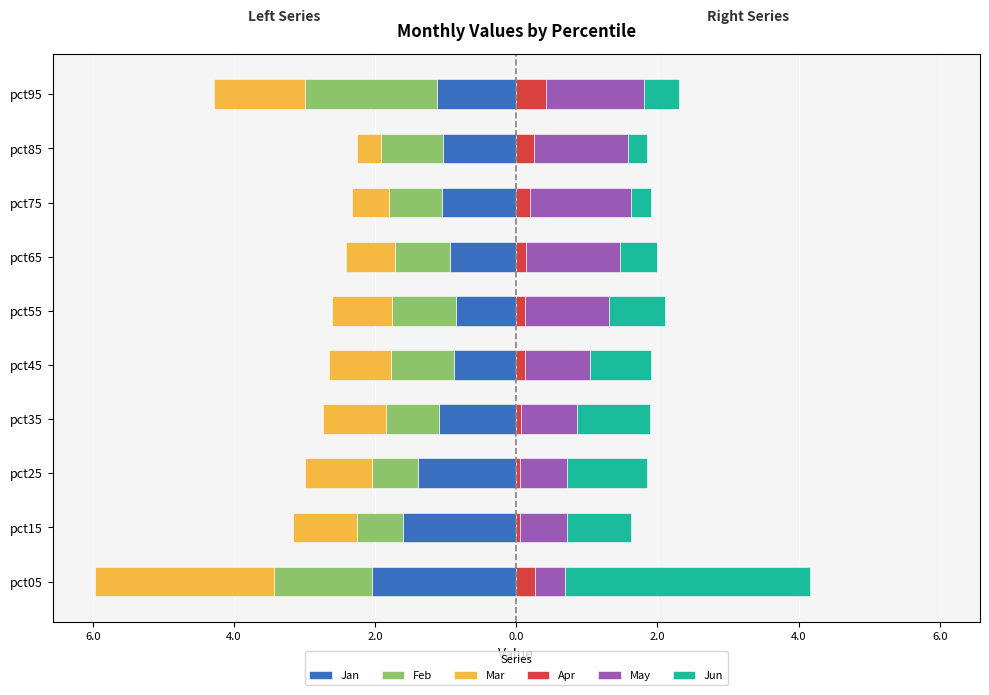

Reading left to right, transcribe all the data shown in this chart.

Jan: -2.0	-1.6	-1.4	-1.1	-0.9	-0.8	-0.9	-1.0	-1.0	-1.1
Feb: -1.4	-0.6	-0.7	-0.7	-0.9	-0.9	-0.8	-0.8	-0.9	-1.9
Mar: -2.5	-0.9	-1.0	-0.9	-0.9	-0.8	-0.7	-0.5	-0.4	-1.3
Apr: 0.3	0.1	0.1	0.1	0.1	0.1	0.1	0.2	0.3	0.4
May: 0.4	0.7	0.7	0.8	0.9	1.2	1.3	1.4	1.3	1.4
Jun: 3.5	0.9	1.1	1.0	0.9	0.8	0.5	0.3	0.3	0.5